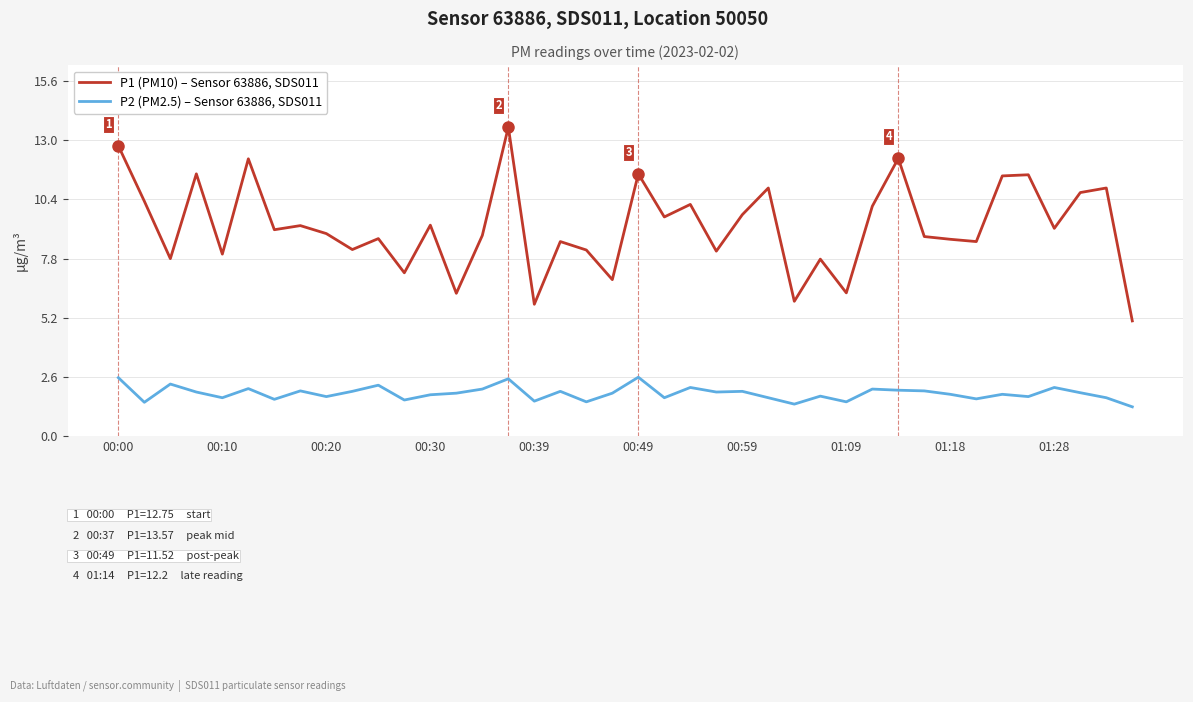

Does the chart have visible grid lines?

Yes